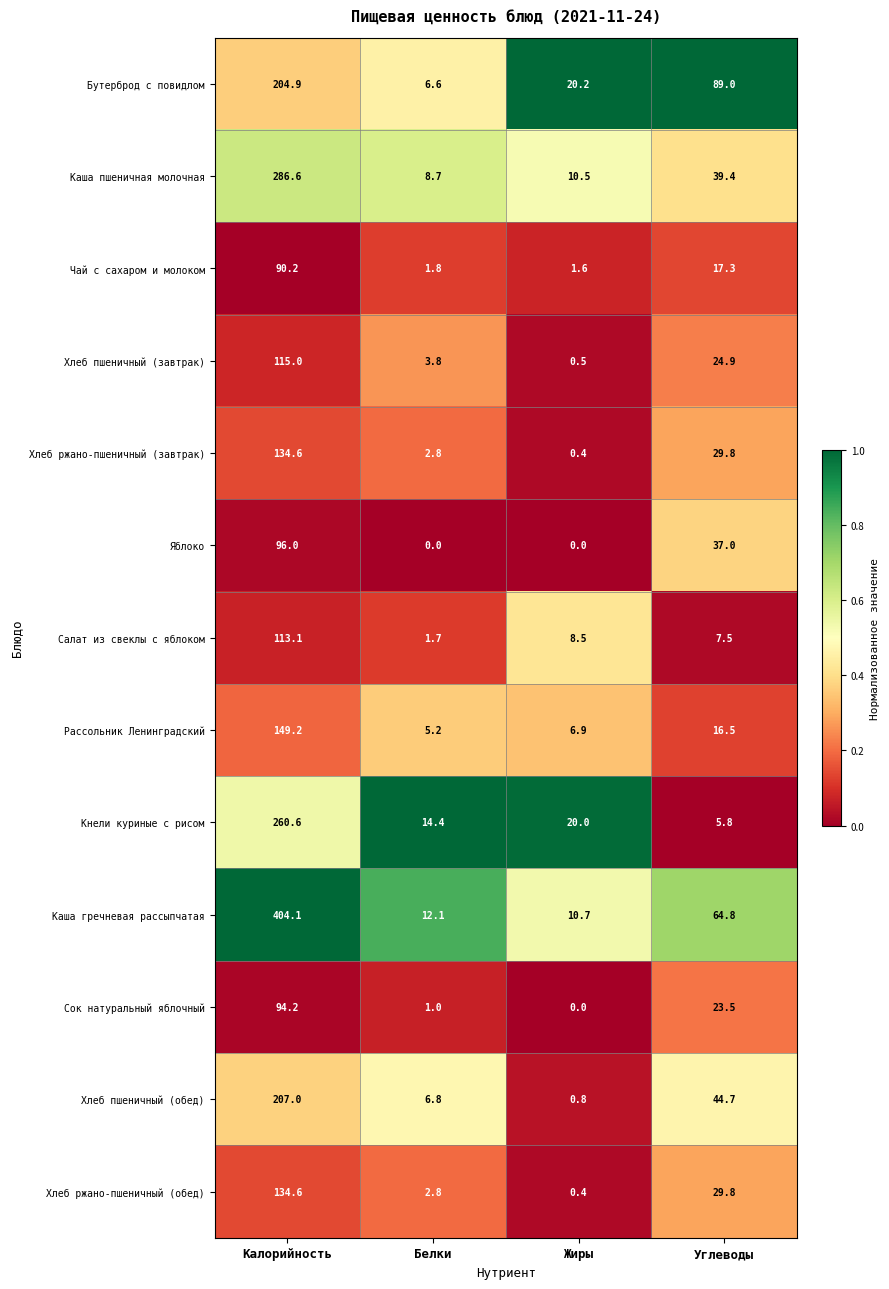

The Хлеб ржано-пшеничный (завтрак) series shows 70.8 at Калорийность. True or false?

False